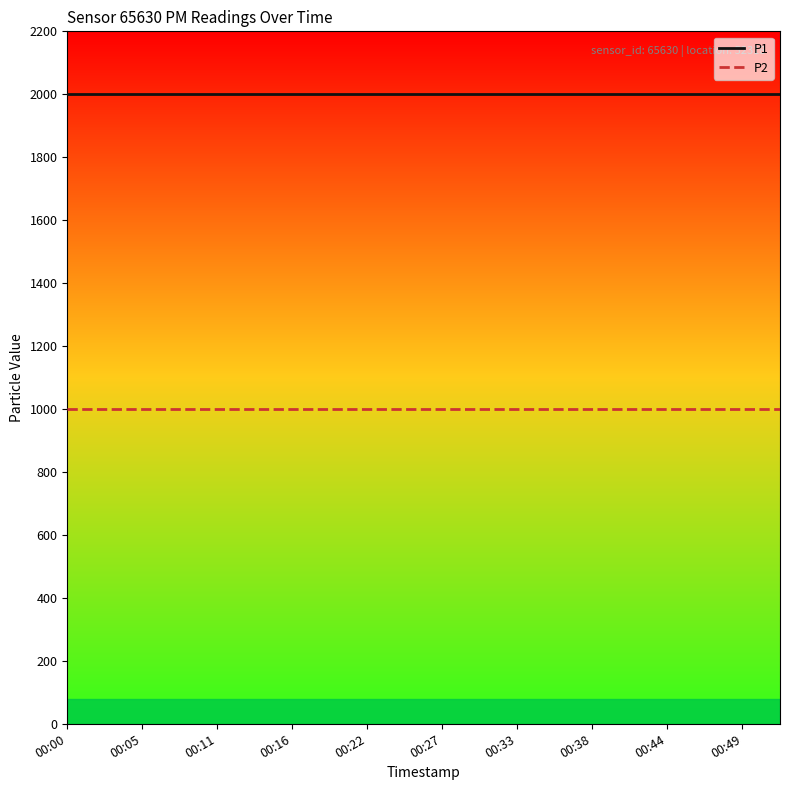

True or false: P1 and P2 cross at least once.

False